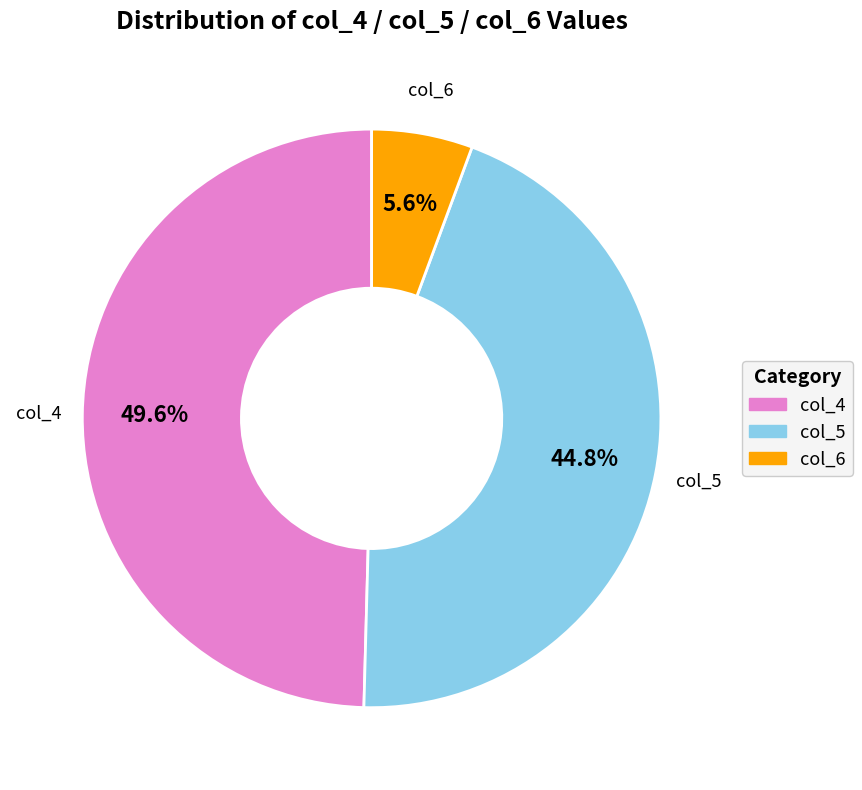

Rank the categories by value from highest to lowest.

col_4, col_5, col_6